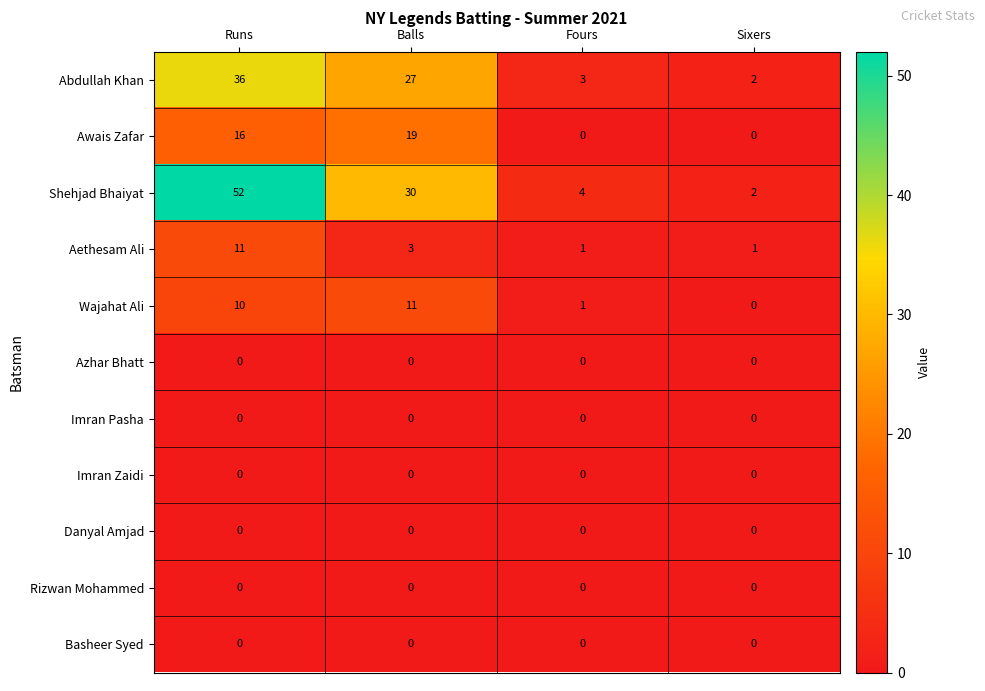

The Abdullah Khan series shows 15 at Runs. True or false?

False